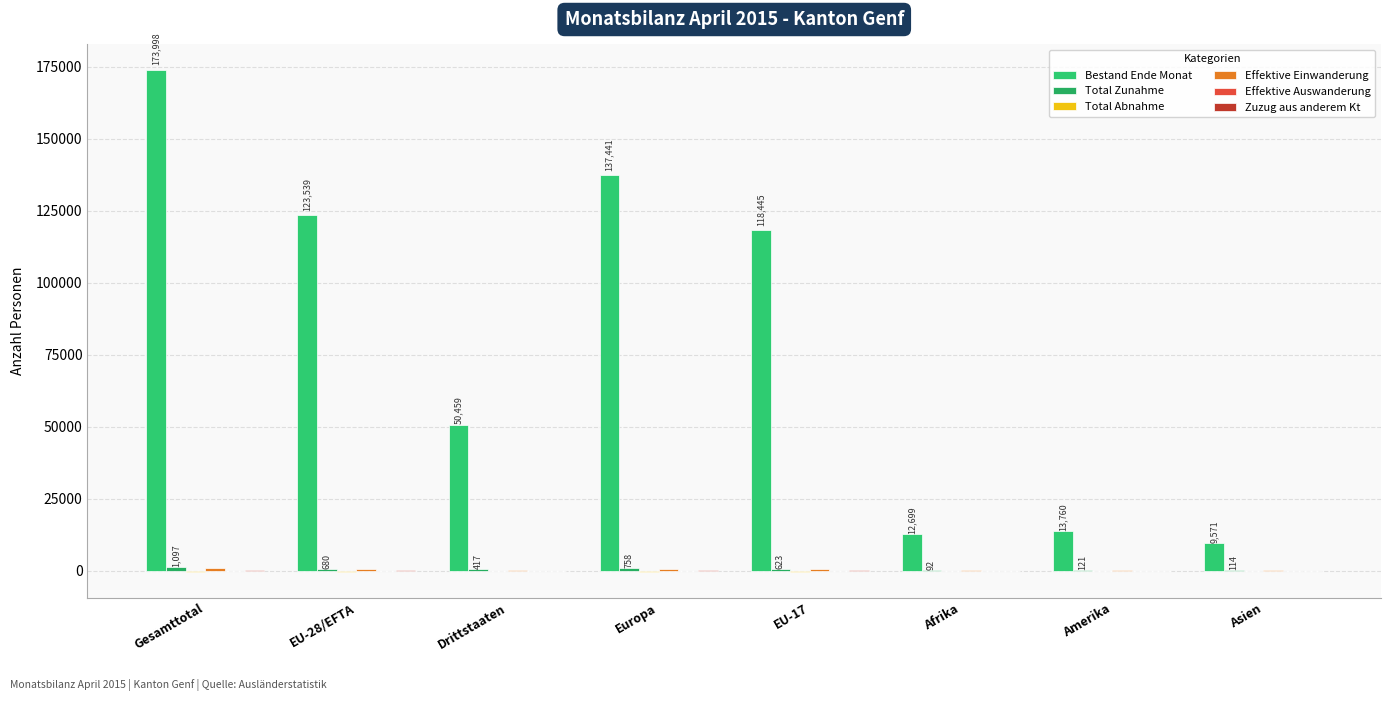

Are the bars horizontal?

No